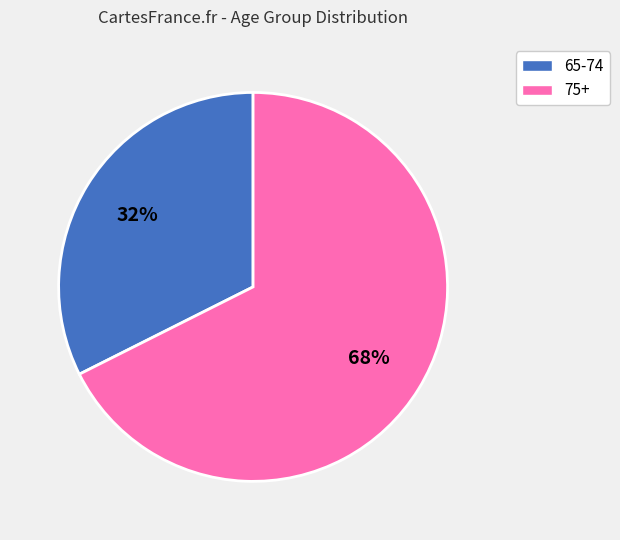

To the nearest percent, what is the average slice percentage?

50%